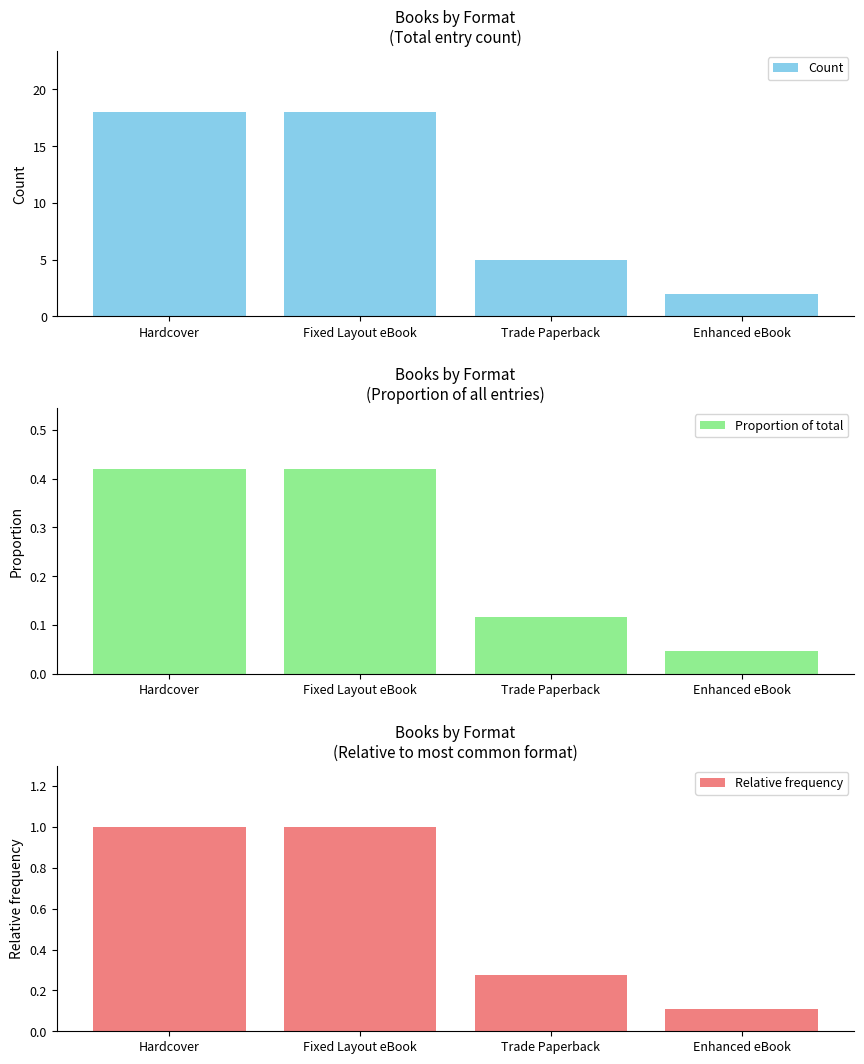

Which series changed the most between Hardcover and Trade Paperback?

Count